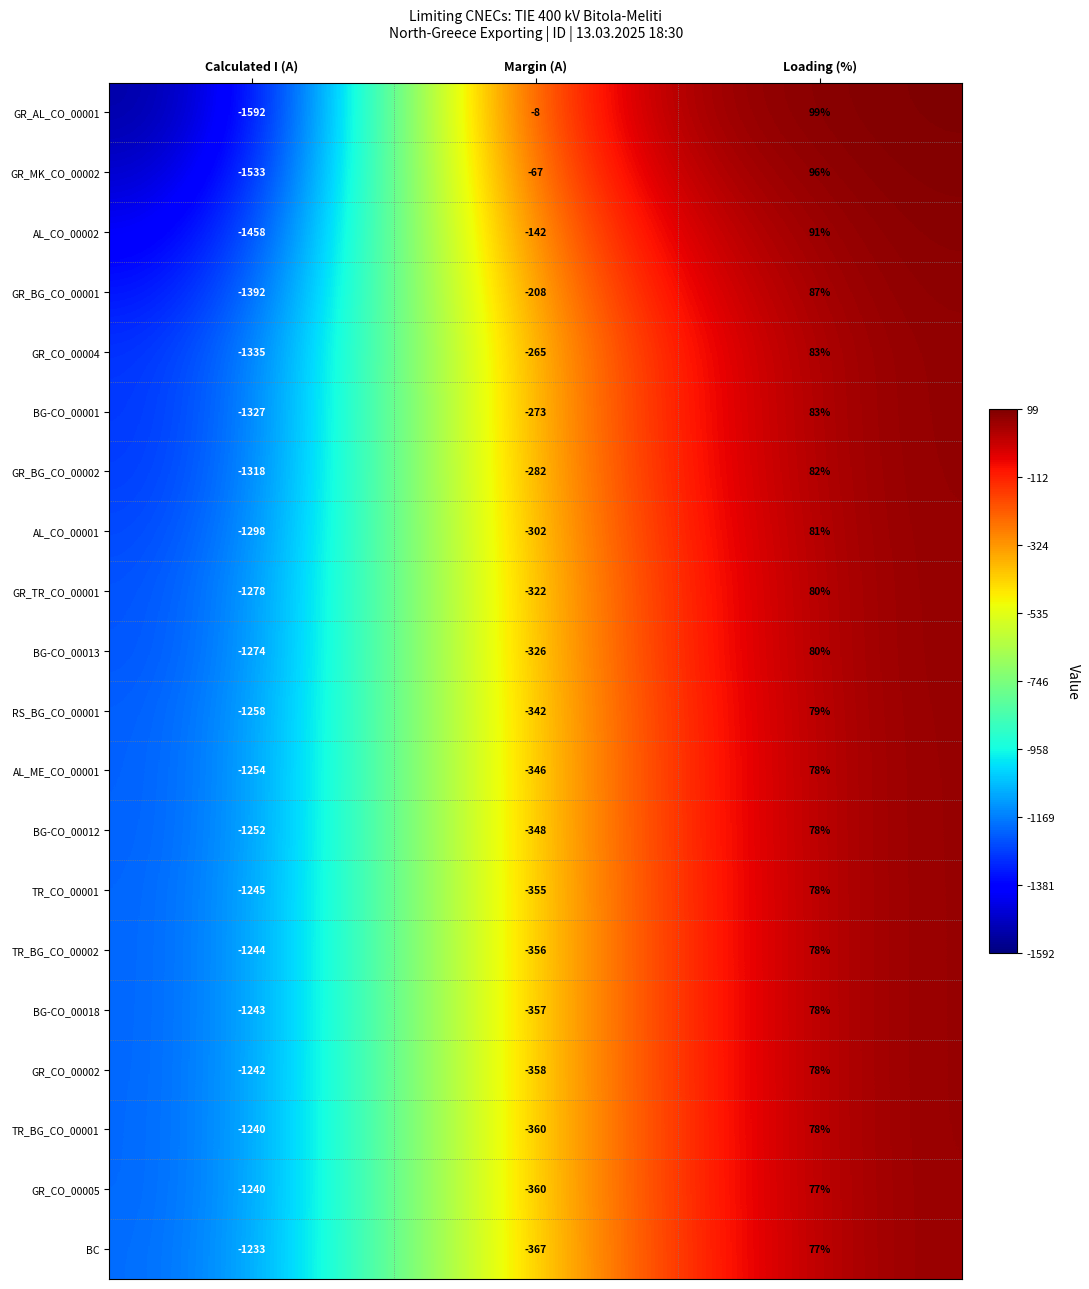

How many values in AL_CO_00001 are above zero?

1